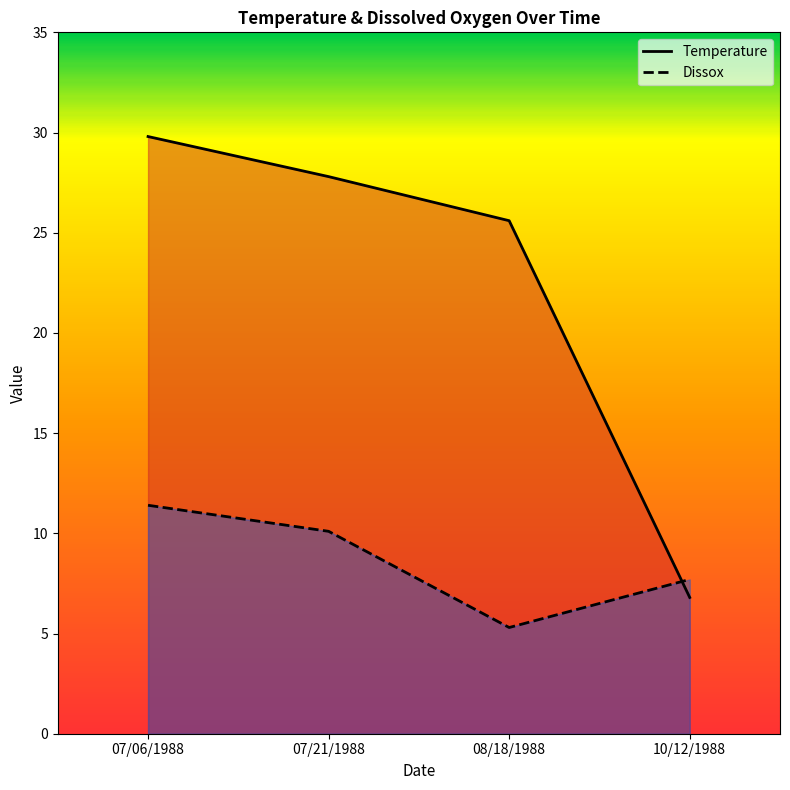

How many data points does each series have?

4